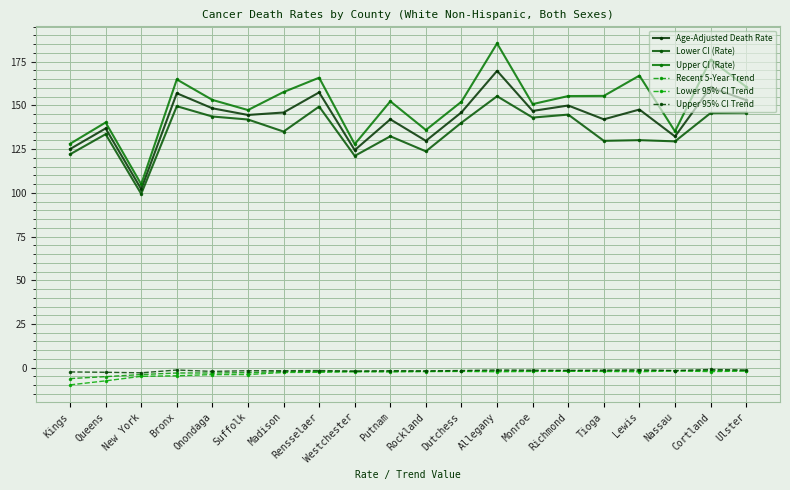

Does the chart have visible grid lines?

Yes